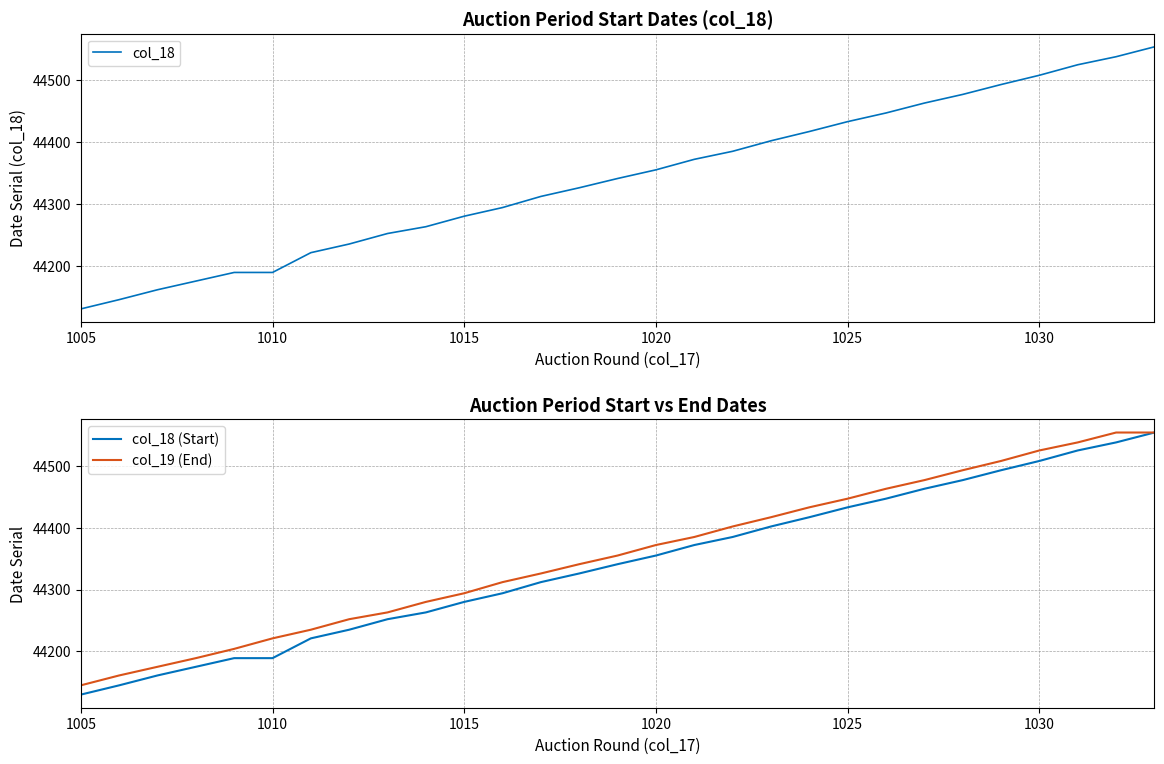

What are all the series names shown in the legend?

col_18, col_18 (Start), col_19 (End)